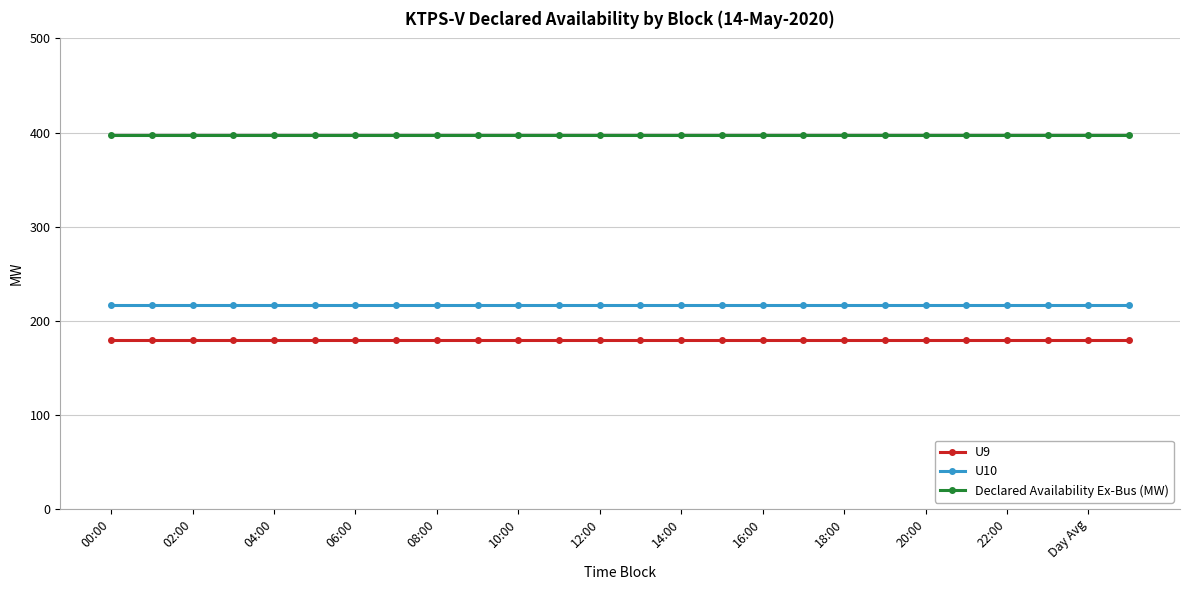

What is the average value of the Declared Availability Ex-Bus (MW) series?

397